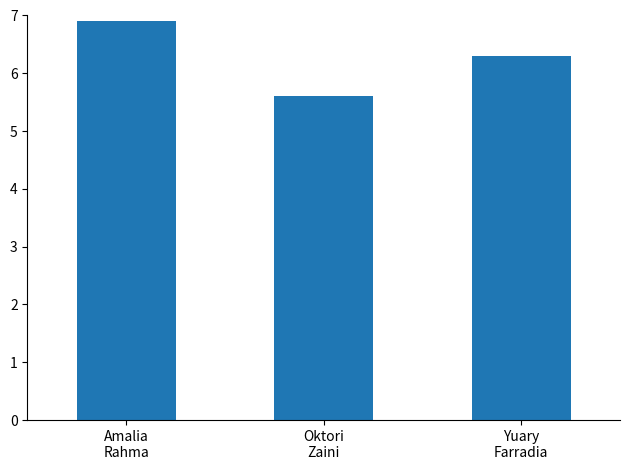

List the labels in order of value, largest first.

Amalia
Rahma, Yuary
Farradia, Oktori
Zaini